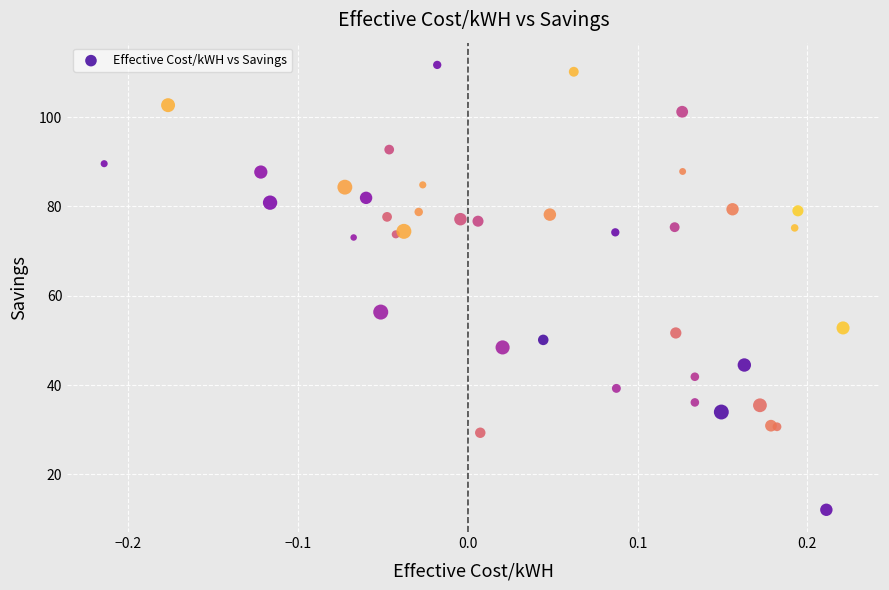

What Y value in the scatter plot is closest to 61?

56.3